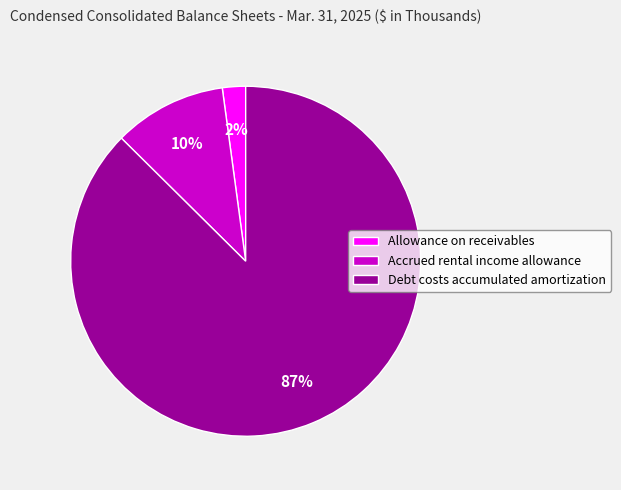

Does any single category account for the majority?

Yes